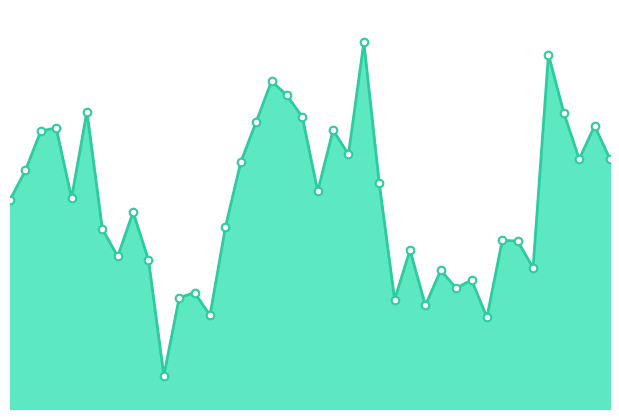

Is the value of col_517_points at 16 greater than the value of col_517 at 15?

Yes